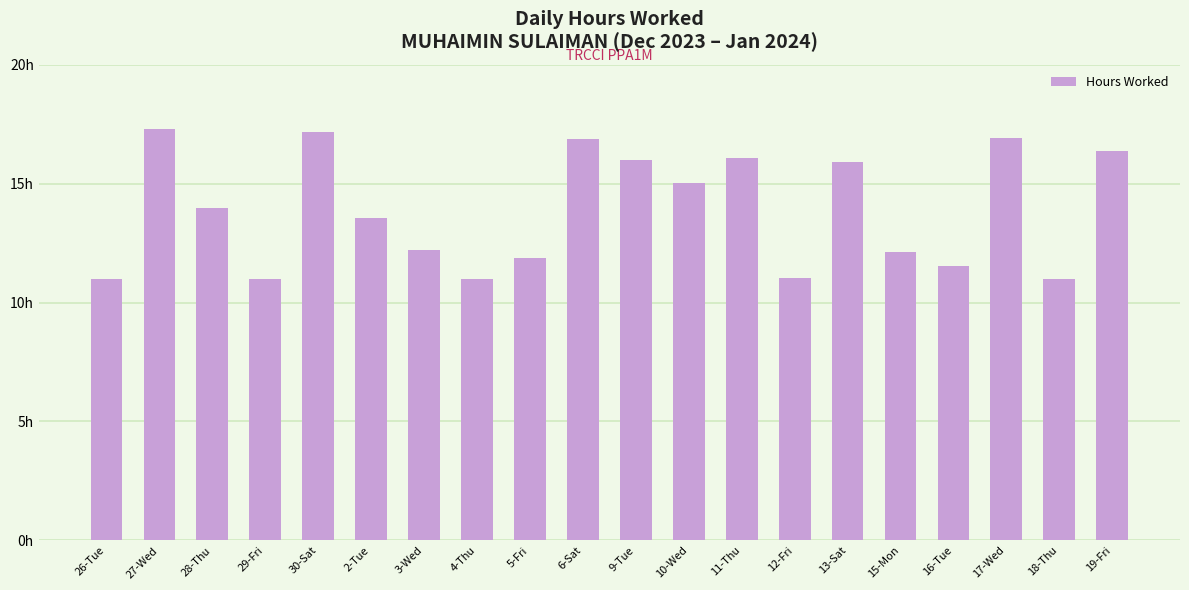

How many bars are there in total?

20